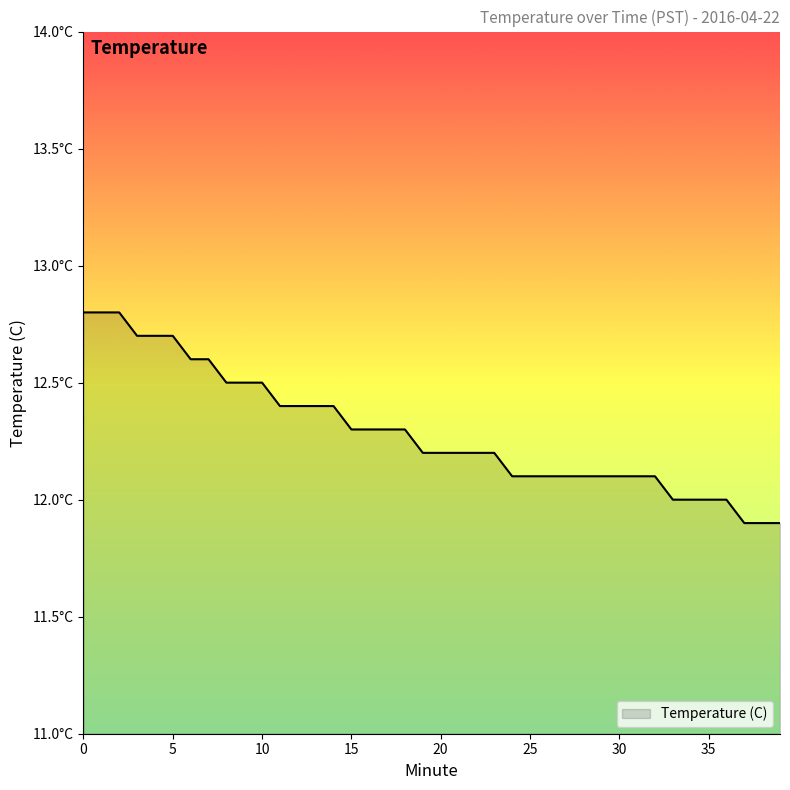

Does the chart have visible grid lines?

No